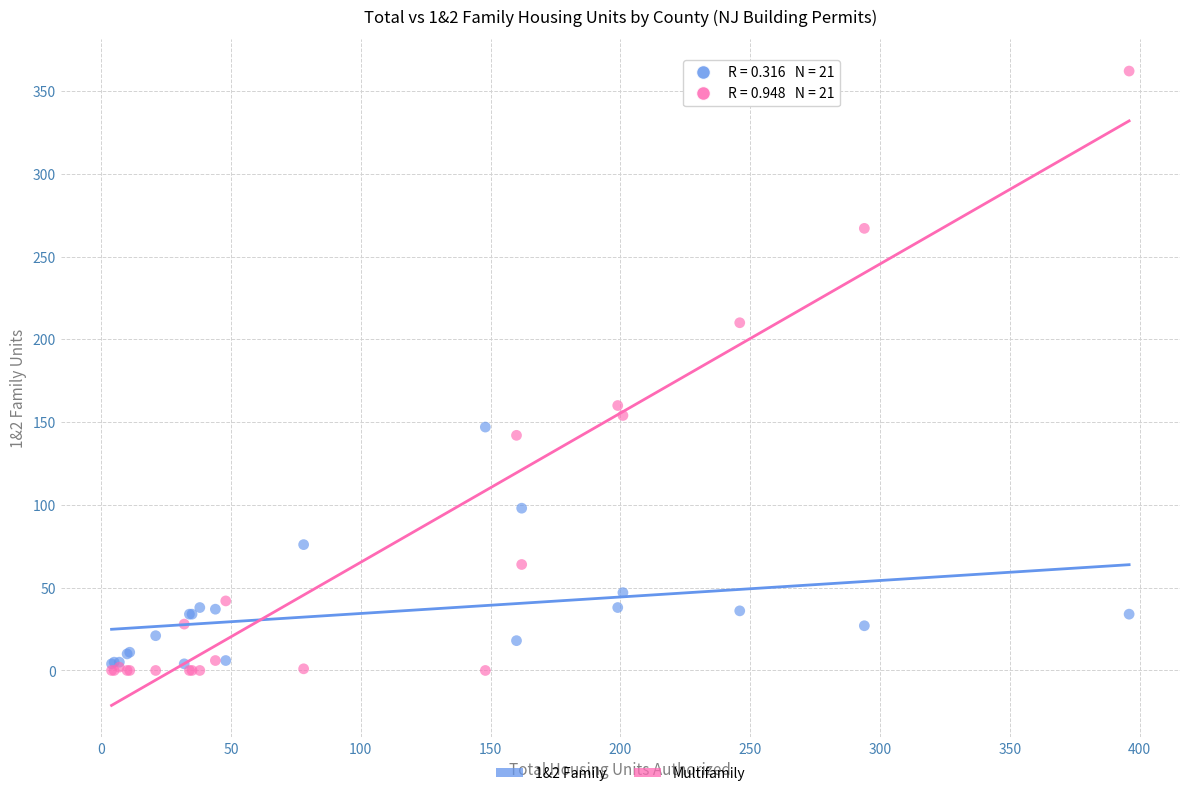

Which series contains the highest Y value?

Multifamily